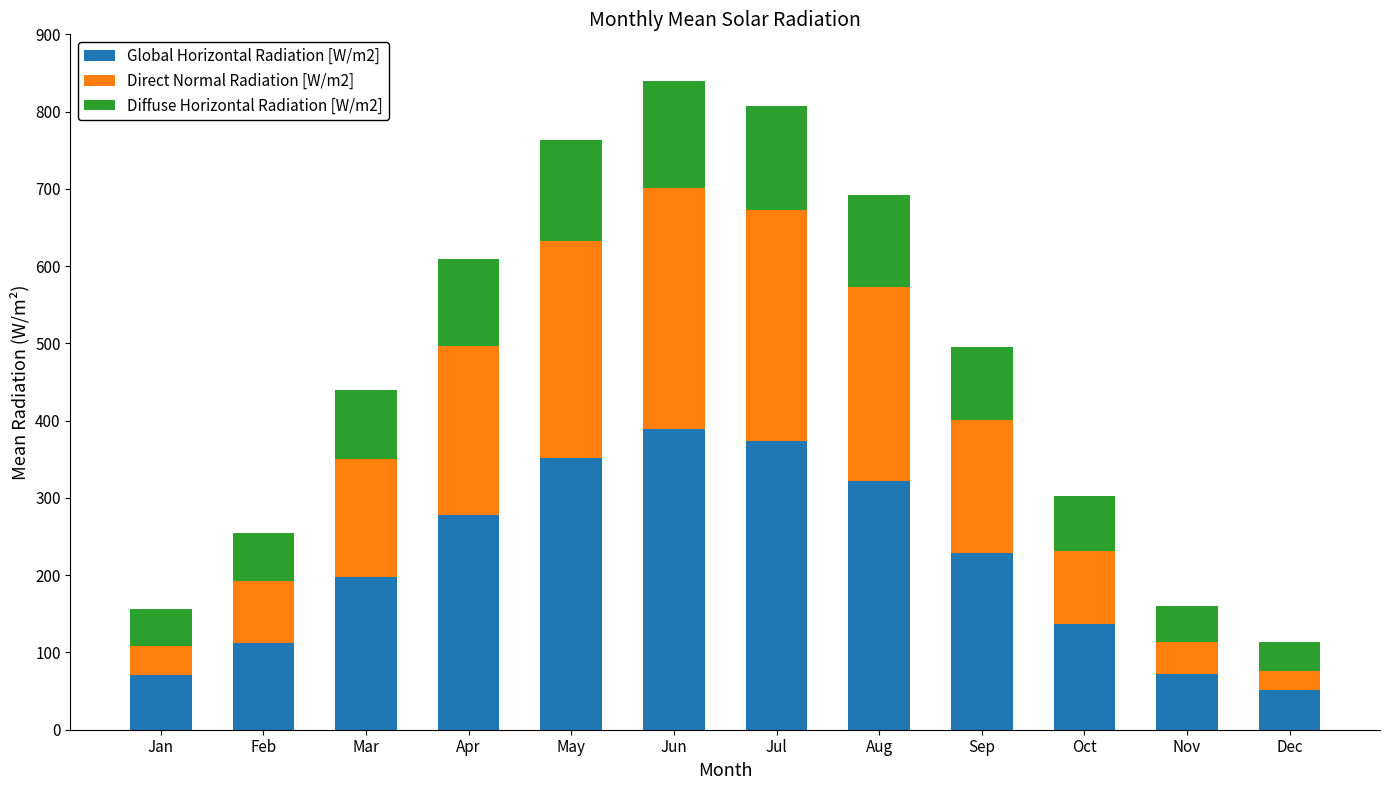

The value of Global Horizontal Radiation [W/m2] at Aug is 219.2. True or false?

False